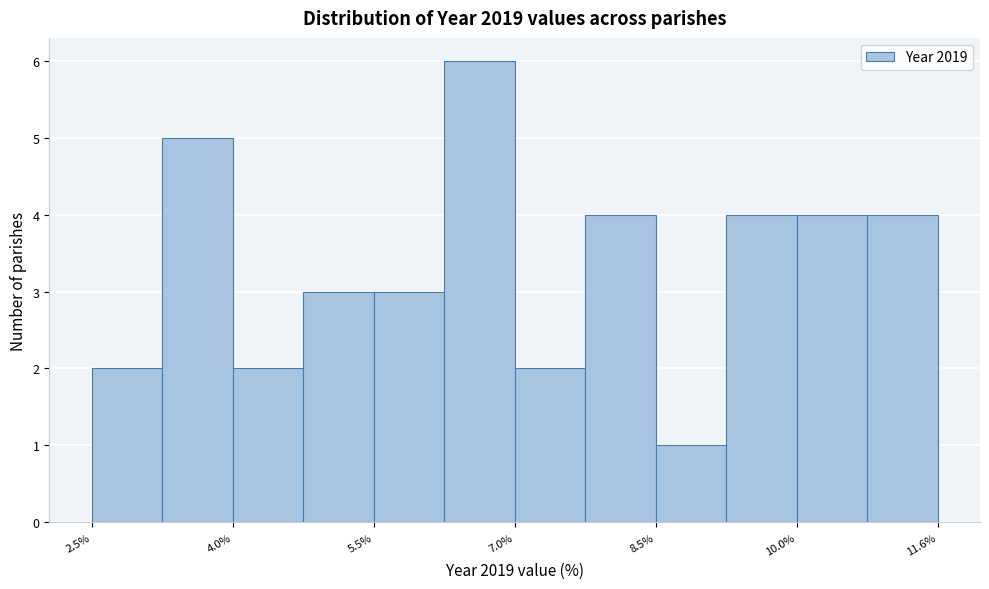

Around what value on the x-axis is the tallest bar? Give the approximate position of its centre, as read against the axis.

6.6